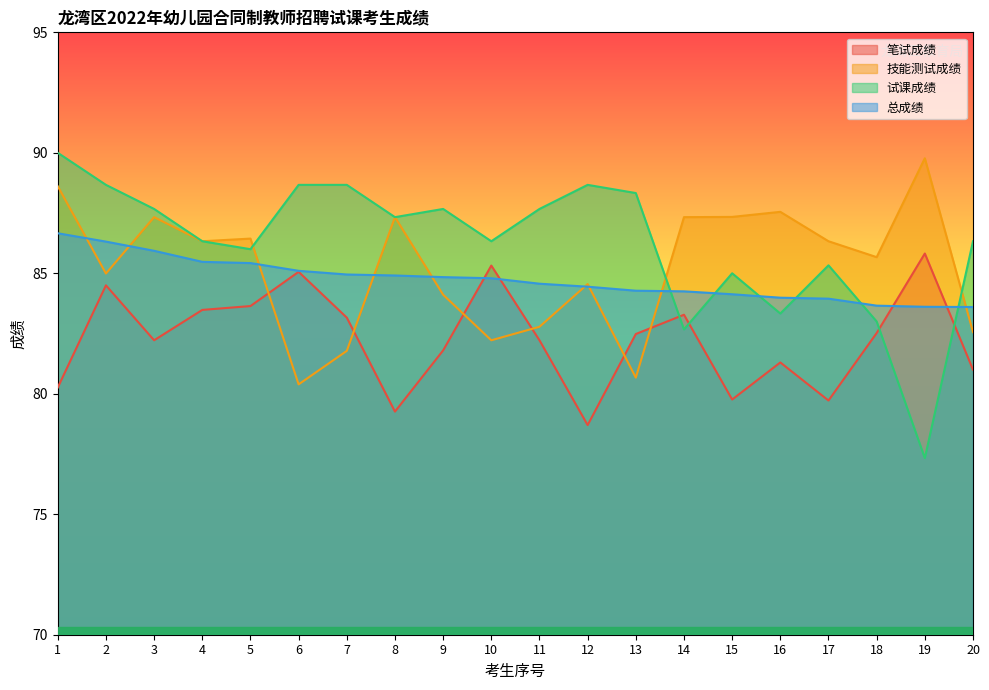

What is the value of the 笔试成绩 point at the 16th from the left?

81.3